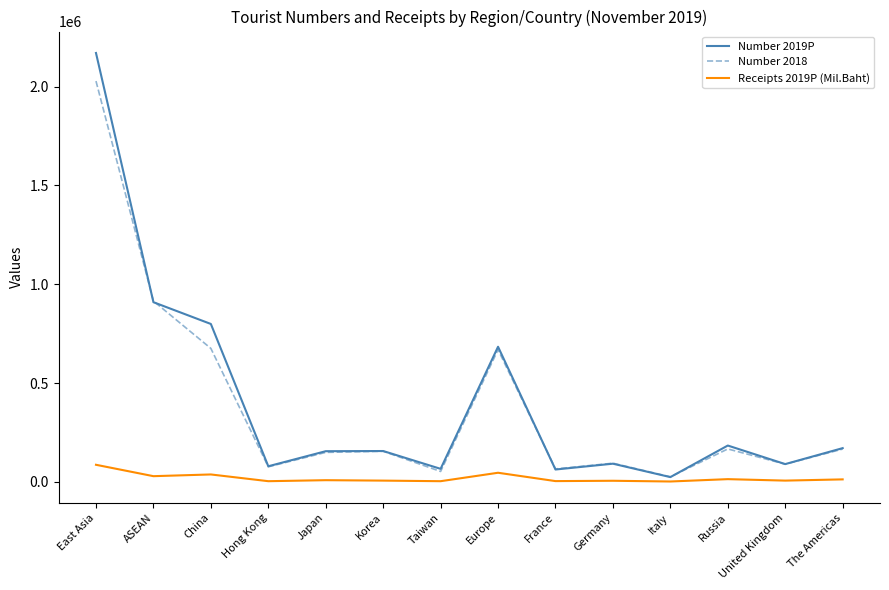

What is the highest value of the Number 2018 series?

2028421.0